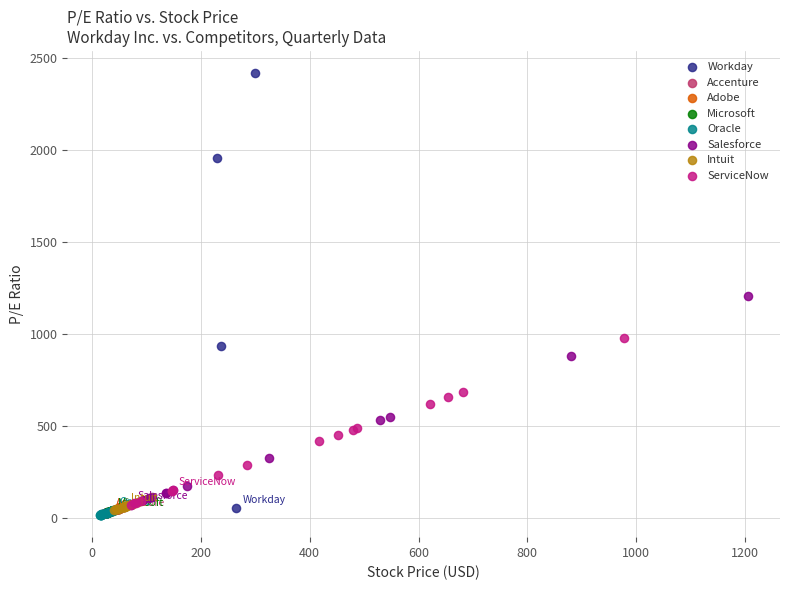

Which series has the widest spread of Y values?

Workday